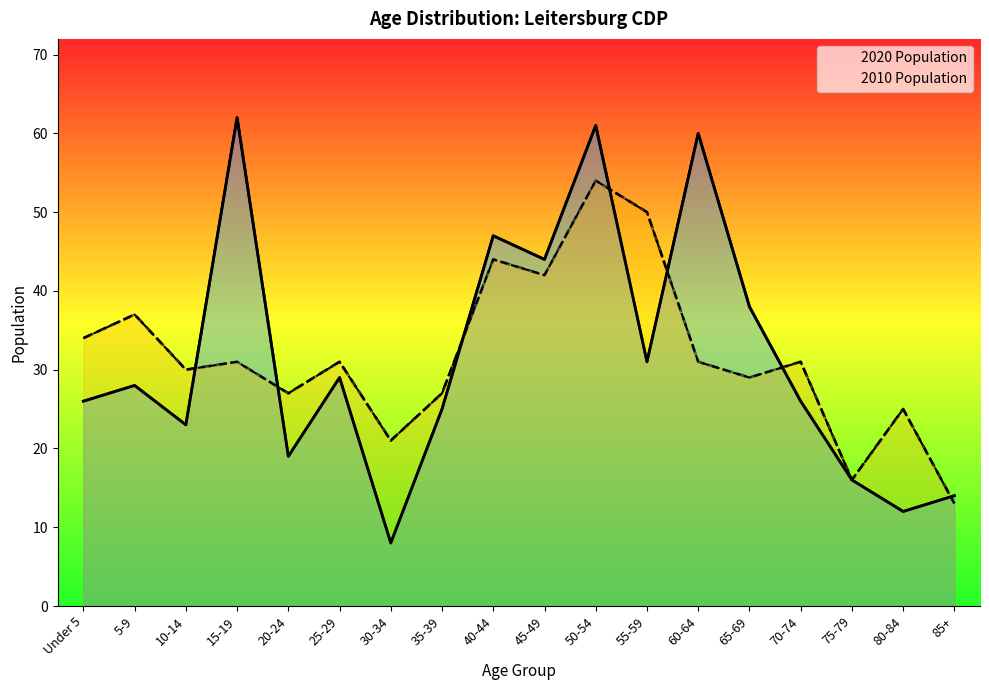

Rank the series at 20-24 from highest to lowest value.

2010 Population, 2020 Population